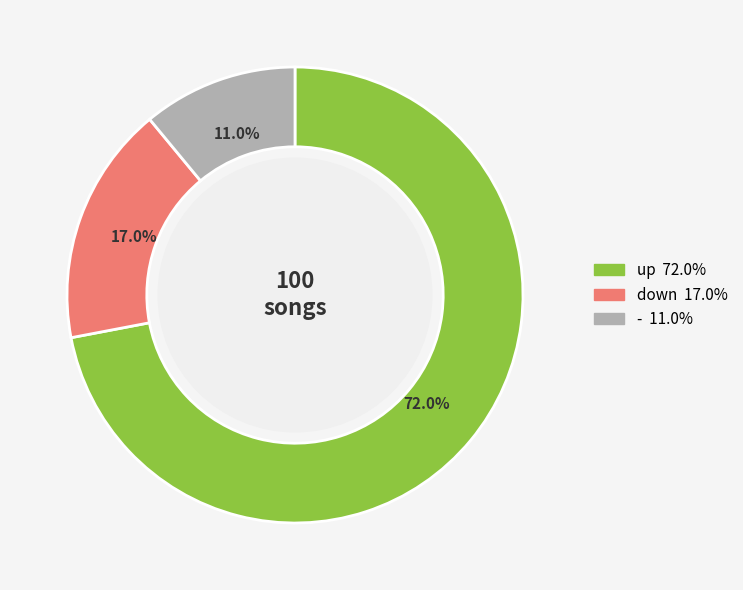

What is the ratio of the value at - to the value at down?

0.6